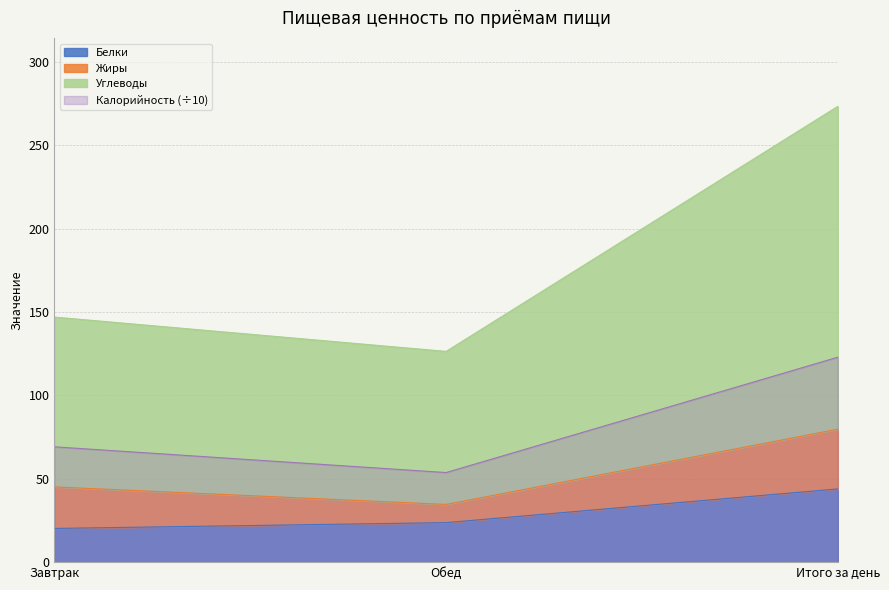

What is the smallest value displayed?

20.2